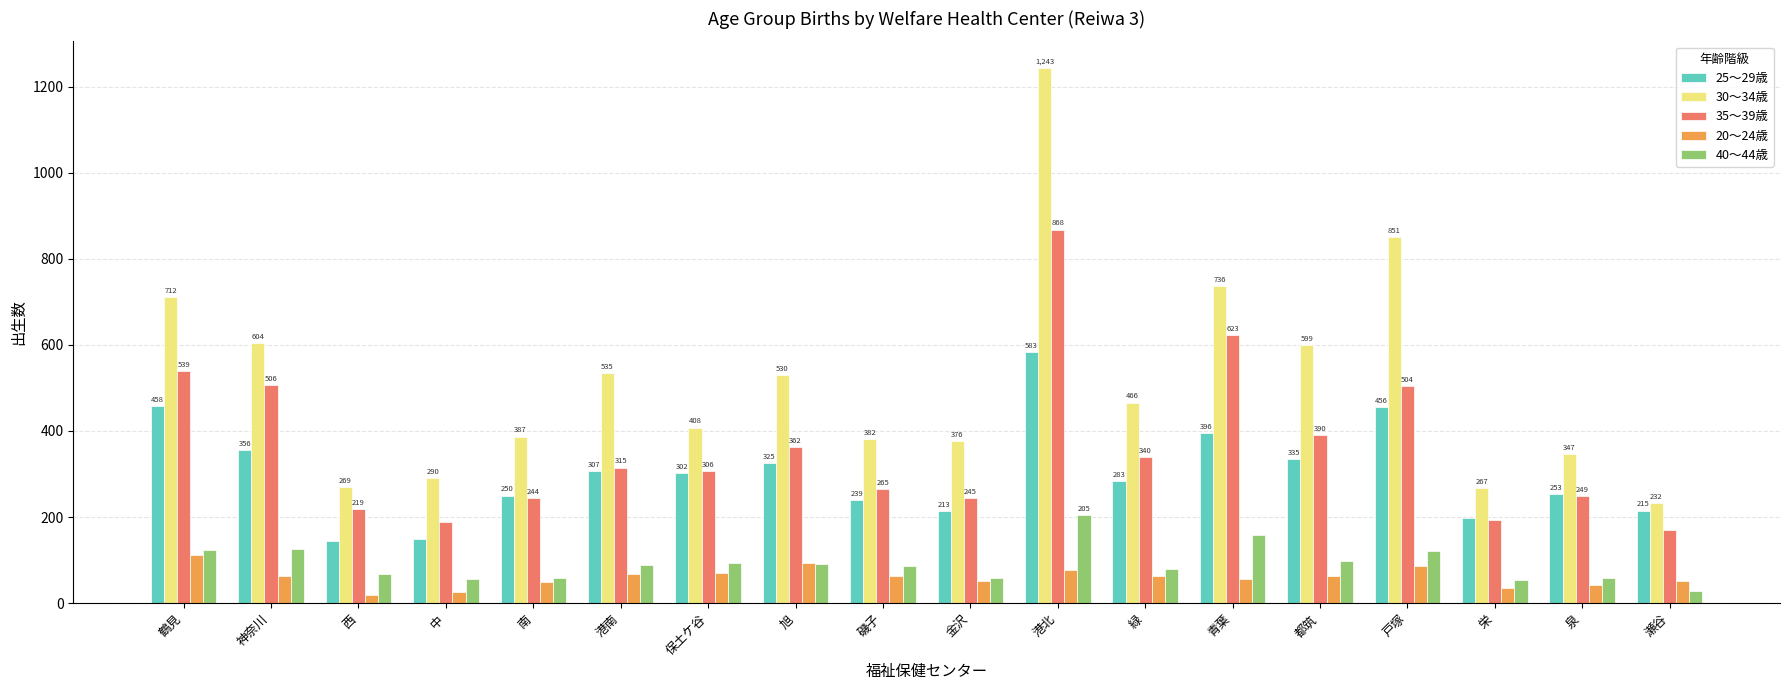

What is the difference between the maximum and minimum values in the 25～29歳 series?

438